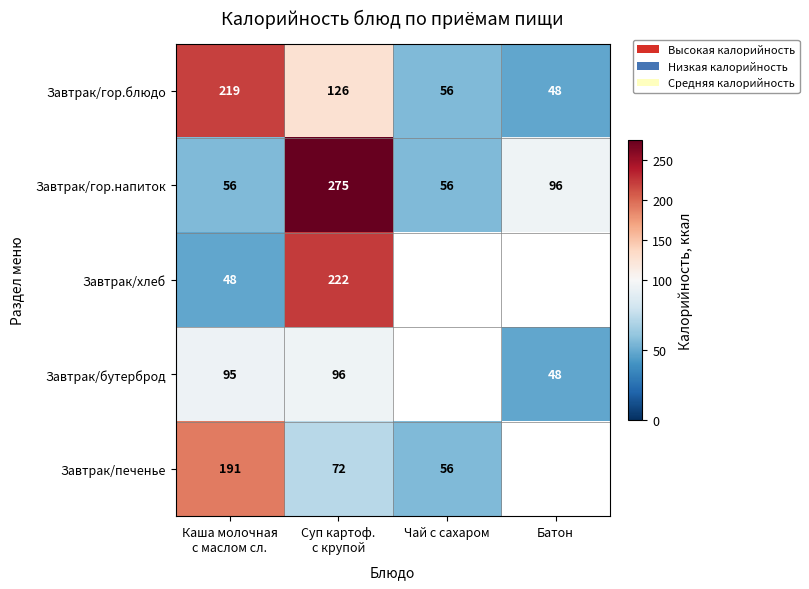

The value of Завтрак/гор.блюдо at Чай с сахаром is 56. True or false?

True